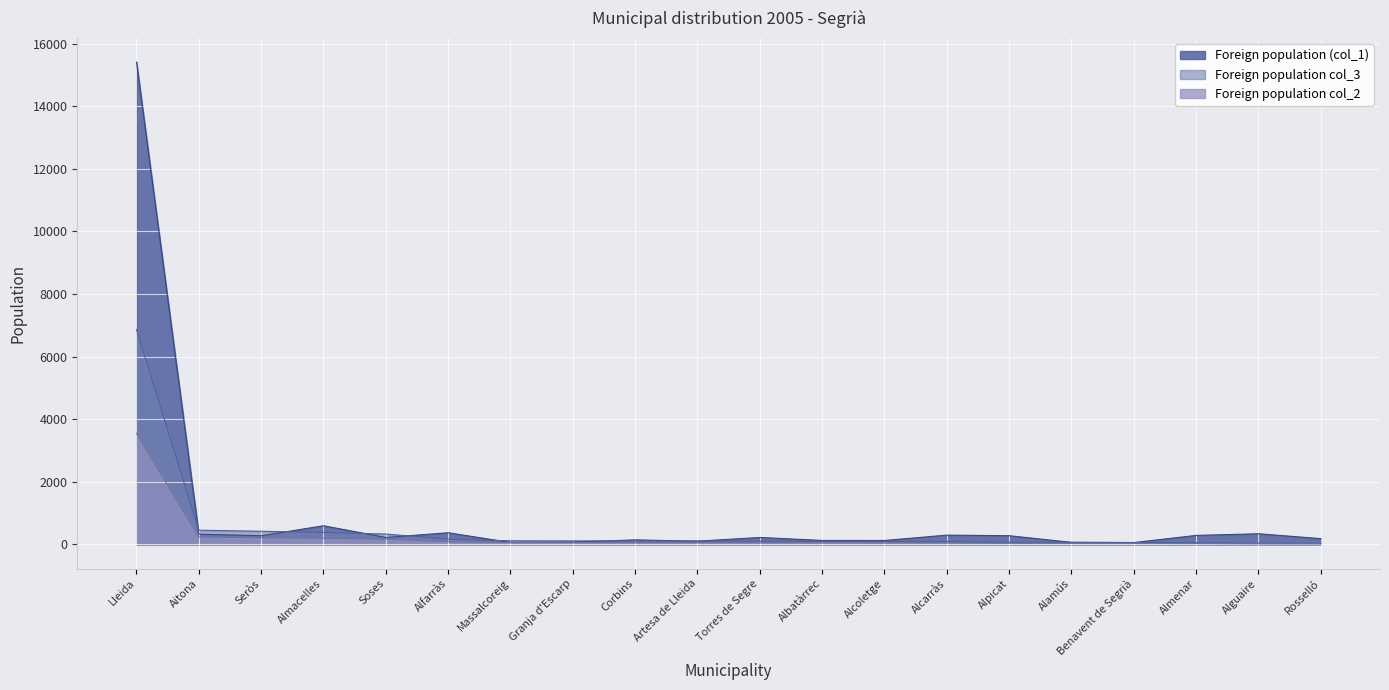

What is the total value across all series at Torres de Segre?

382